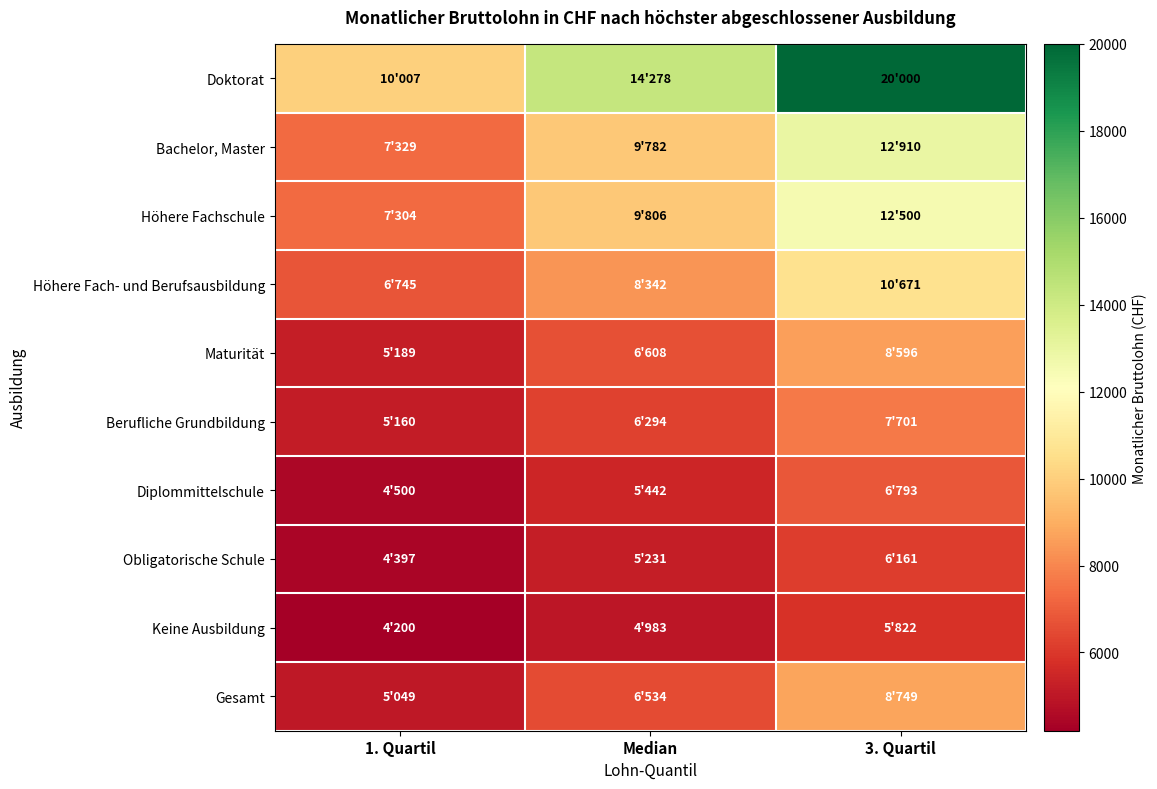

Between 1. Quartil and 3. Quartil, which series saw the biggest shift?

Doktorat